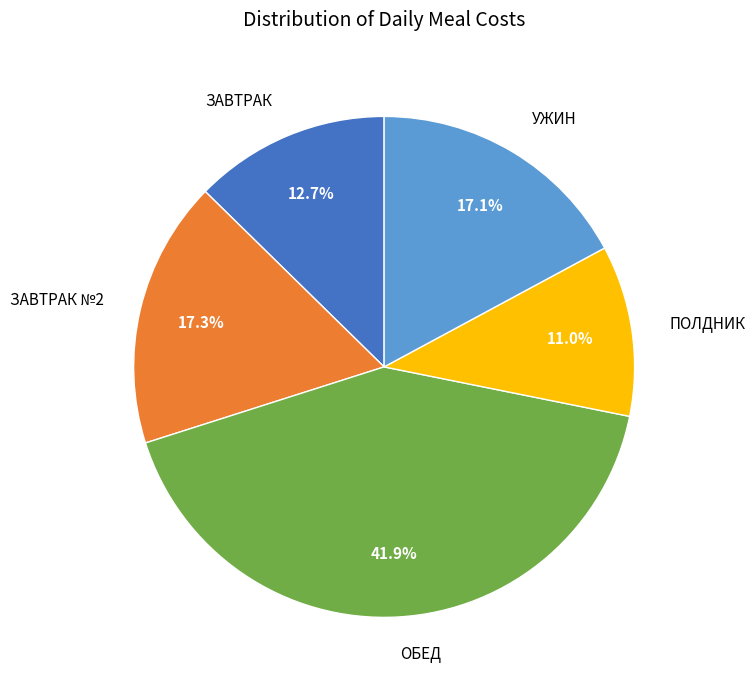

How many slices are in this pie chart?

5